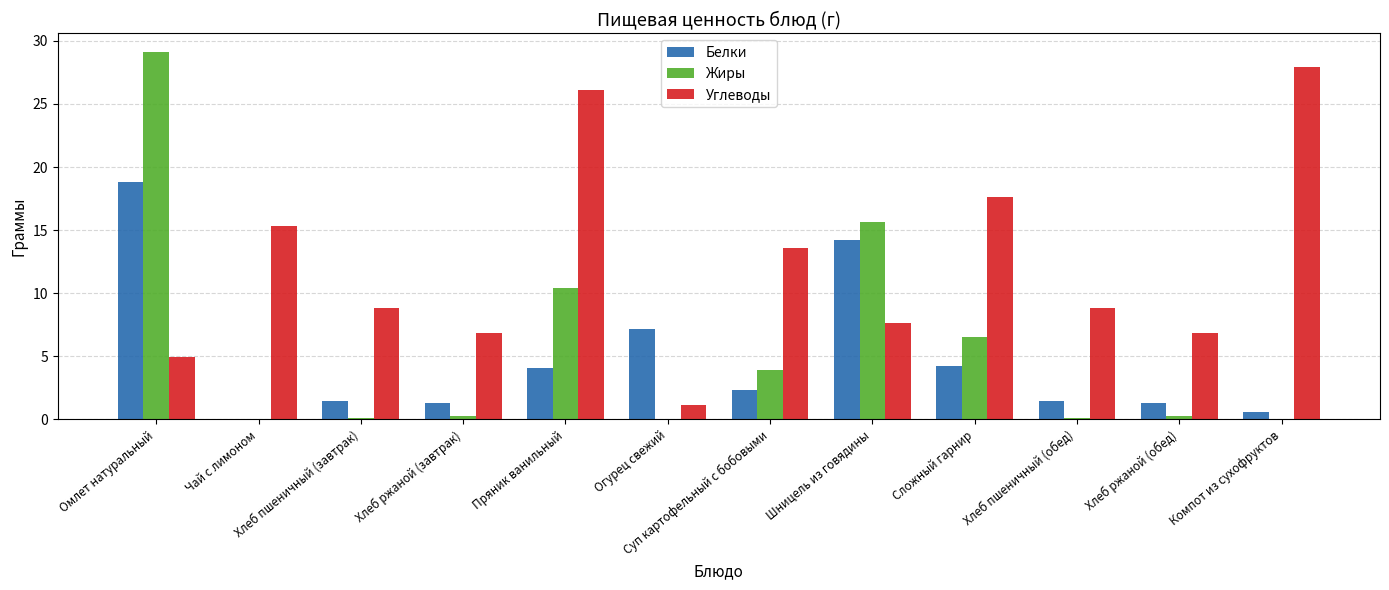

Which series changed the most between Омлет натуральный and Чай с лимоном?

Жиры